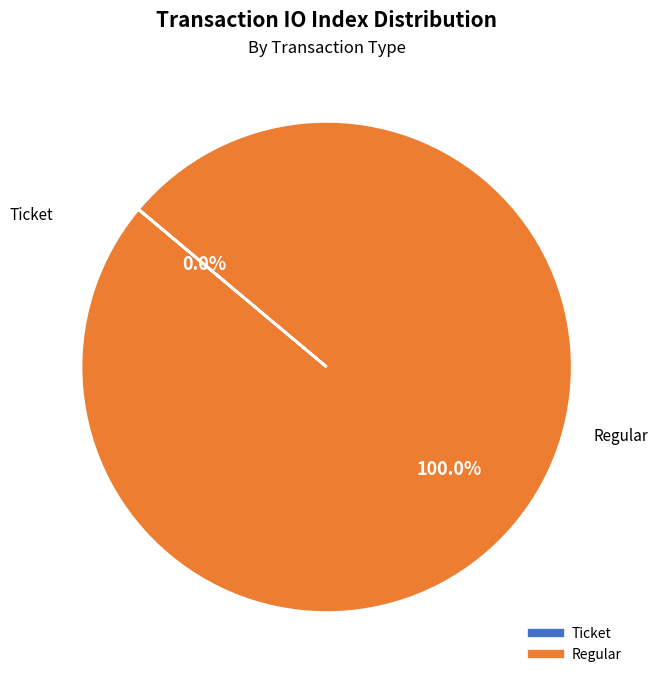

What is the majority slice?

Regular